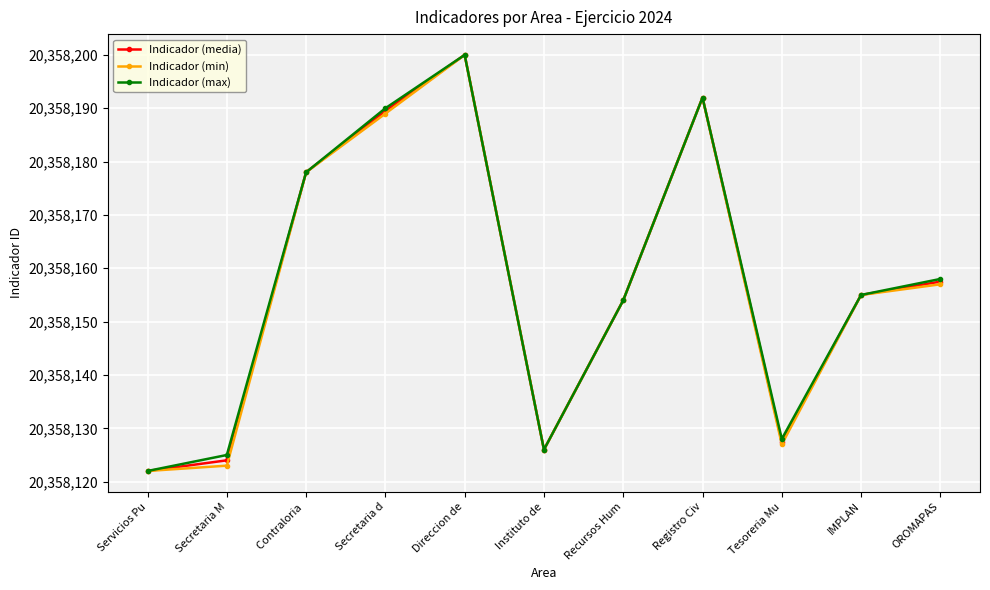

At which label does Indicador (max) reach its minimum?

Servicios Pu